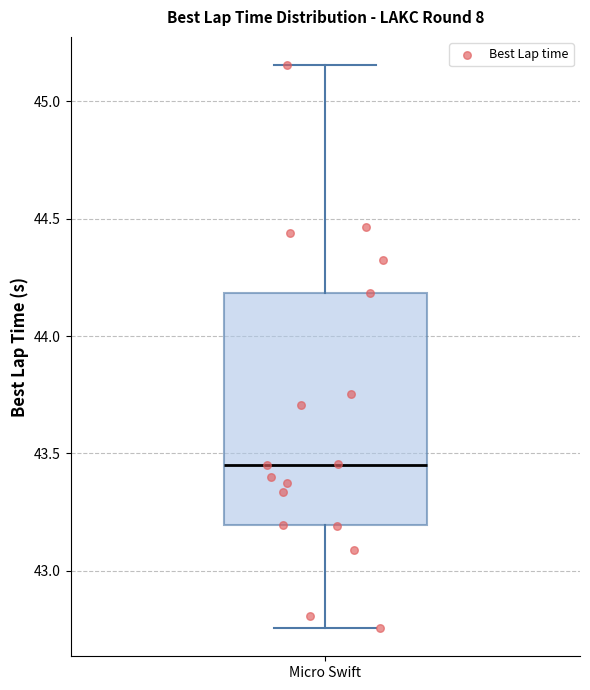

Transcribe this box plot: give where the median line is, the range the box spans, and where the two whiskers end, as read against the y-axis. The values are not printed on the chart, so give them approximately, as read against the axis.

median 43.45, box 43.20 to 44.20, whiskers 42.75 to 45.15